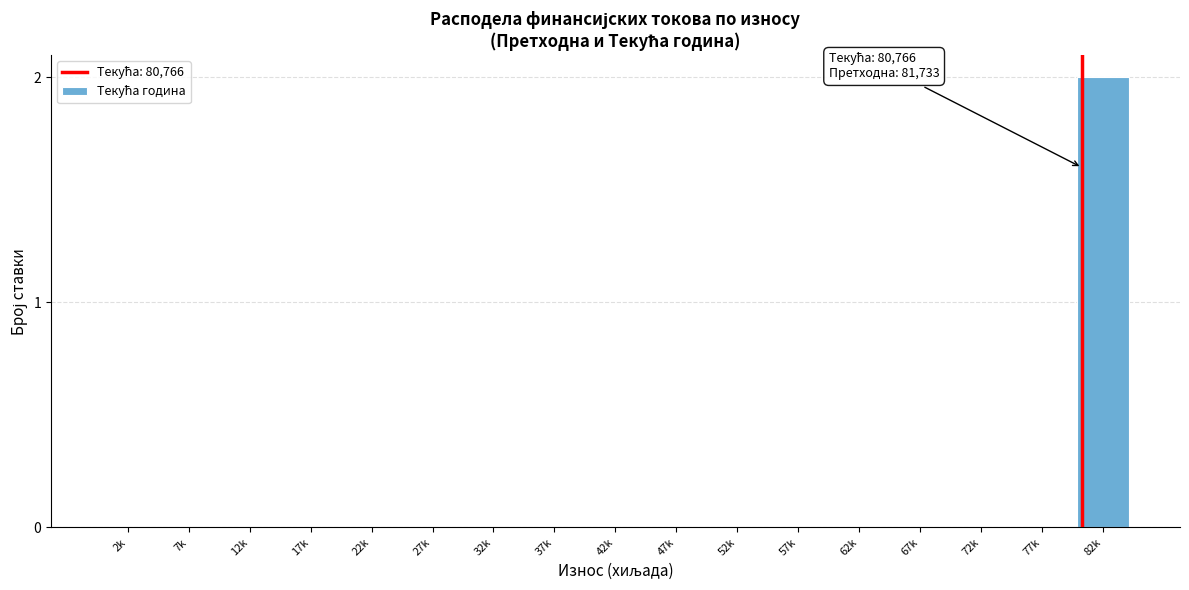

Reading left to right, transcribe all the data shown in this chart.

2k=0	7k=0	12k=0	17k=0	22k=0	27k=0	32k=0	37k=0	42k=0	47k=0	52k=0	57k=0	62k=0	67k=0	72k=0	77k=0	82k=2